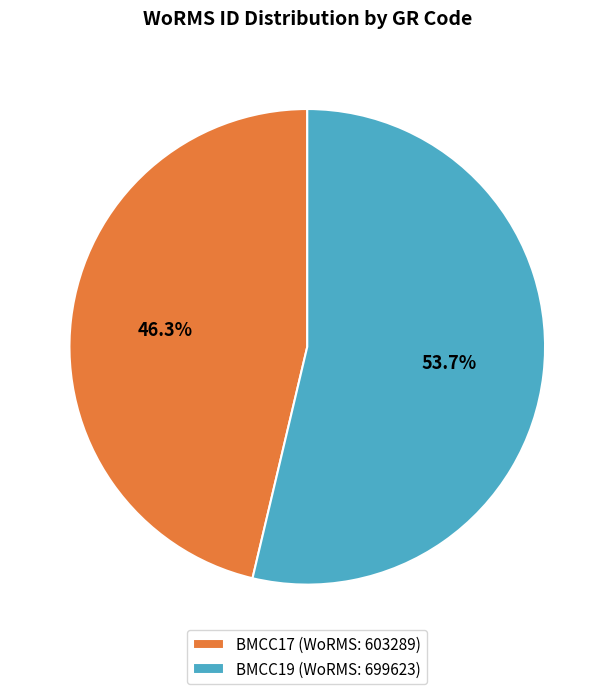

Which has a higher value, BMCC17 or BMCC19?

BMCC19